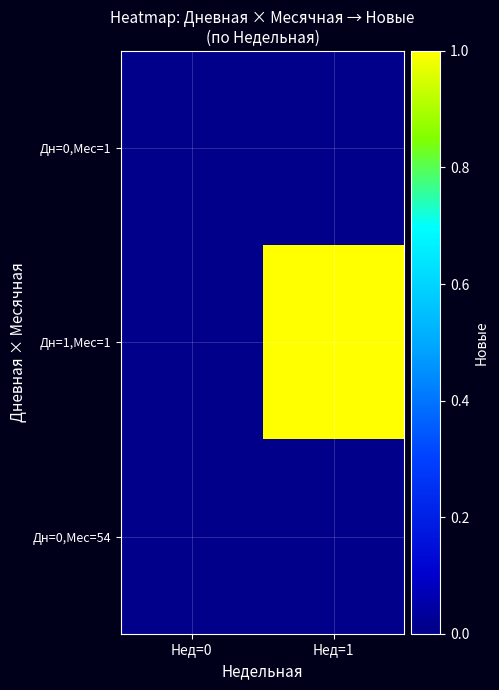

Reading left to right, extract all data points from this chart.

Дн=0,Мес=1: Нед=0=0	Нед=1=0
Дн=1,Мес=1: Нед=0=0	Нед=1=1
Дн=0,Мес=54: Нед=0=0	Нед=1=0